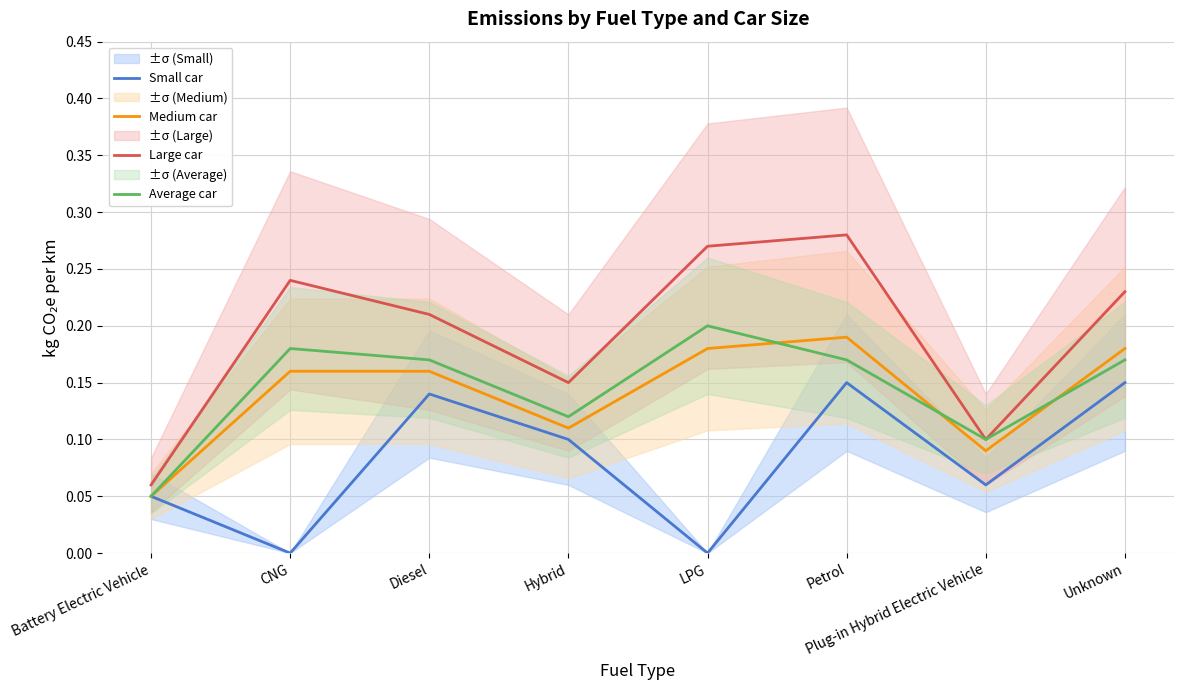

What position from the right is LPG?

4